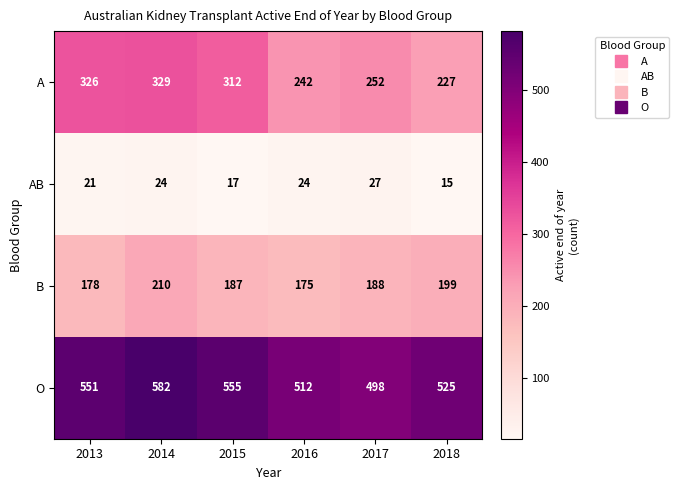

The O series shows 512 at 2016. True or false?

True